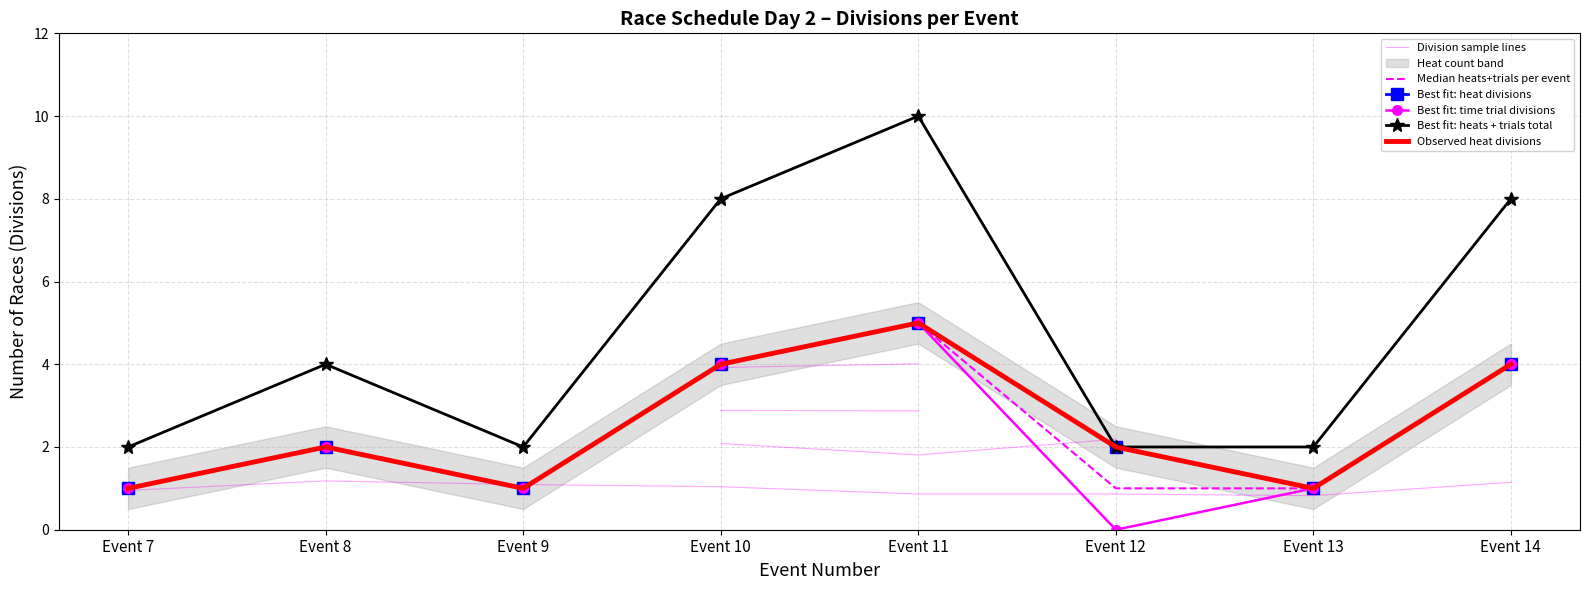

How many interior local peaks does the Observed heat divisions series have?

2